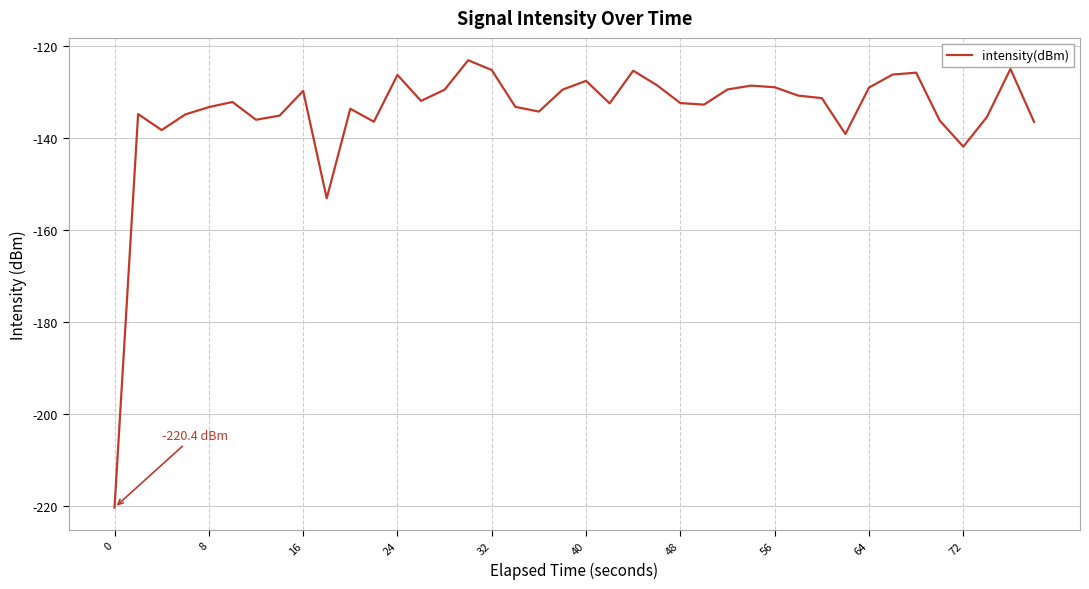

What is the maximum value shown in the chart?

-123.1